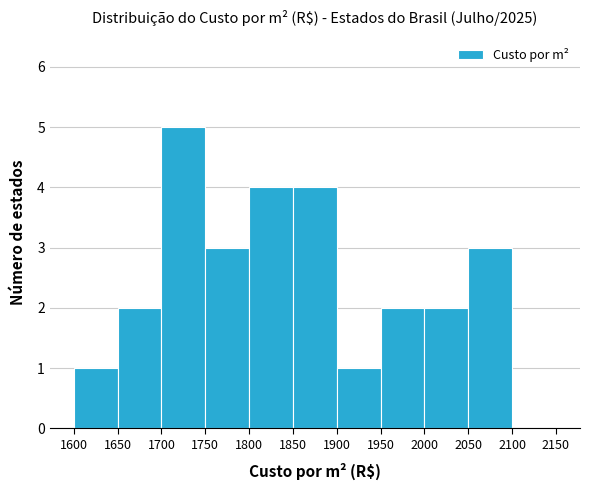

How tall is the bar that spans 1850 to 1900 on the x-axis? The values are not printed on the chart, so give them approximately, as read against the axis.

4